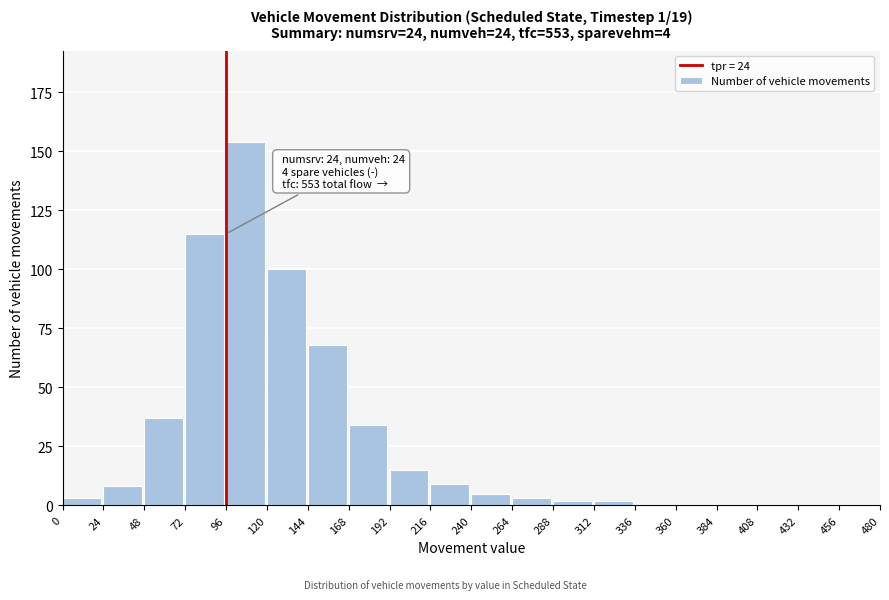

Reading right to left, extract all data points from this chart.

456=0	432=0	408=0	384=0	360=0	336=0	312=2	288=2	264=3	240=5	216=9	192=15	168=34	144=68	120=100	96=154	72=115	48=37	24=8	0=3